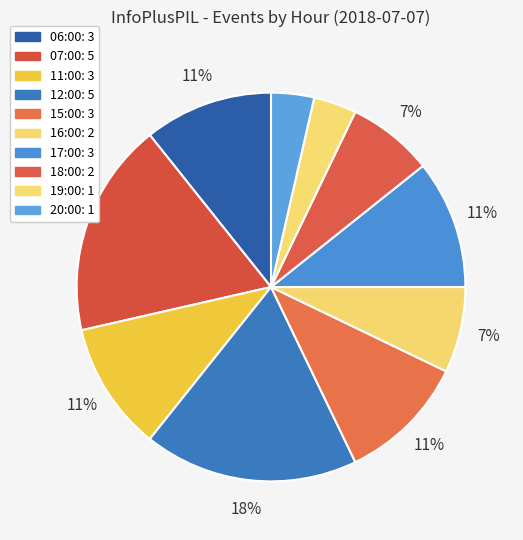

Is there any slice that represents more than half of the pie?

No